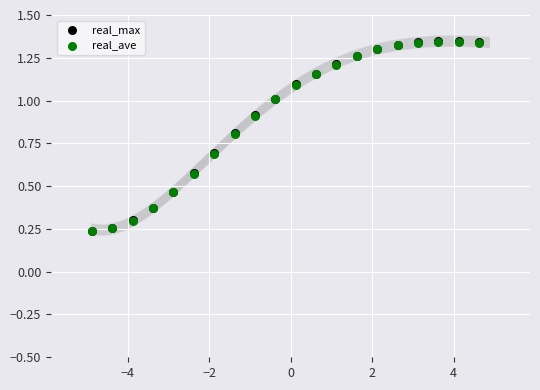

What are all the series names shown in the legend?

real_max, real_ave